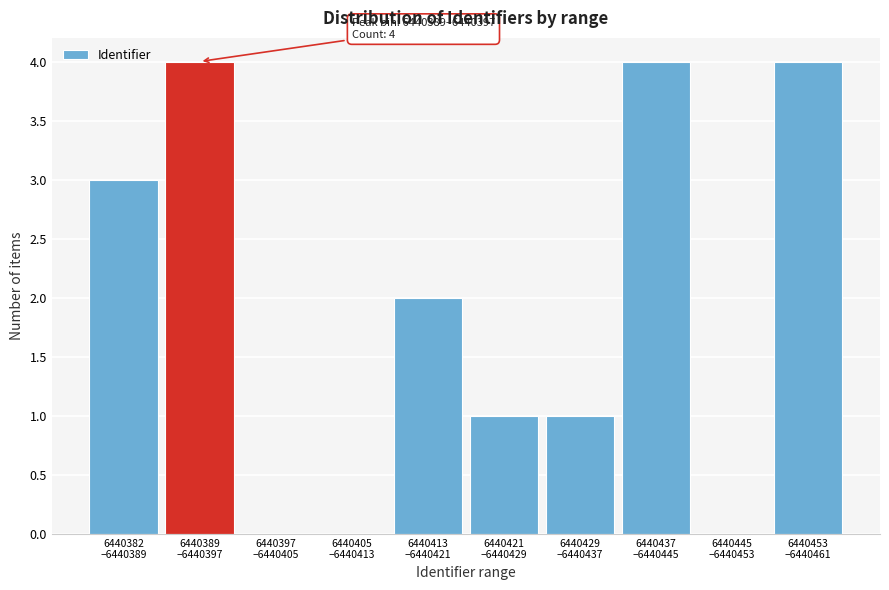

What is the sum of all values?

19